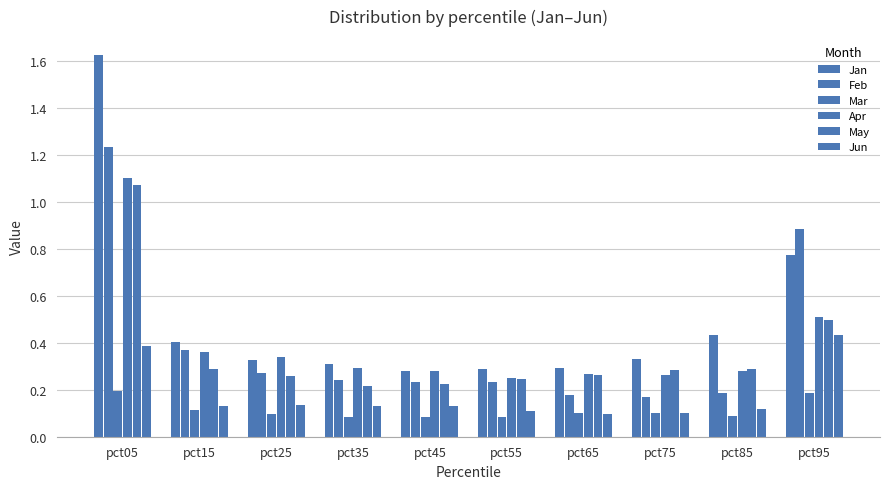

The value of Jan at pct55 is 0.3. True or false?

True